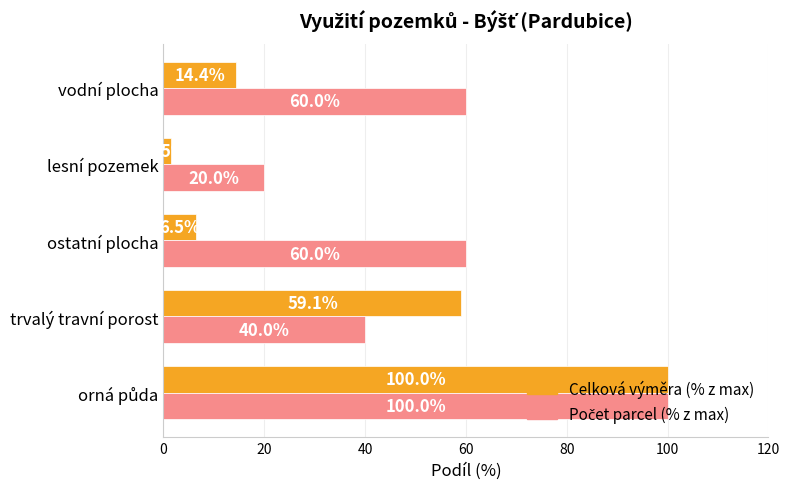

The Celková výměra (% z max) series shows 1.5 at lesní pozemek. True or false?

True